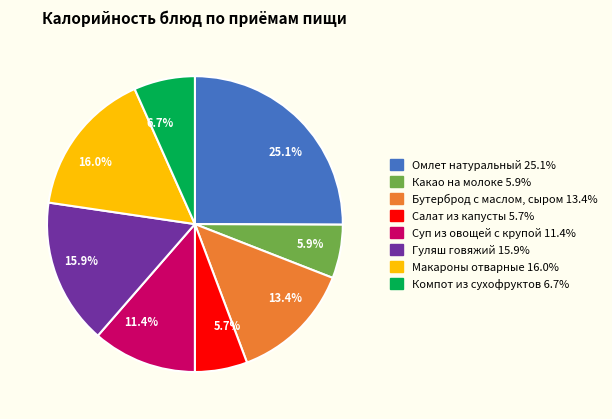

Does 11.4% represent more than half of the total?

No